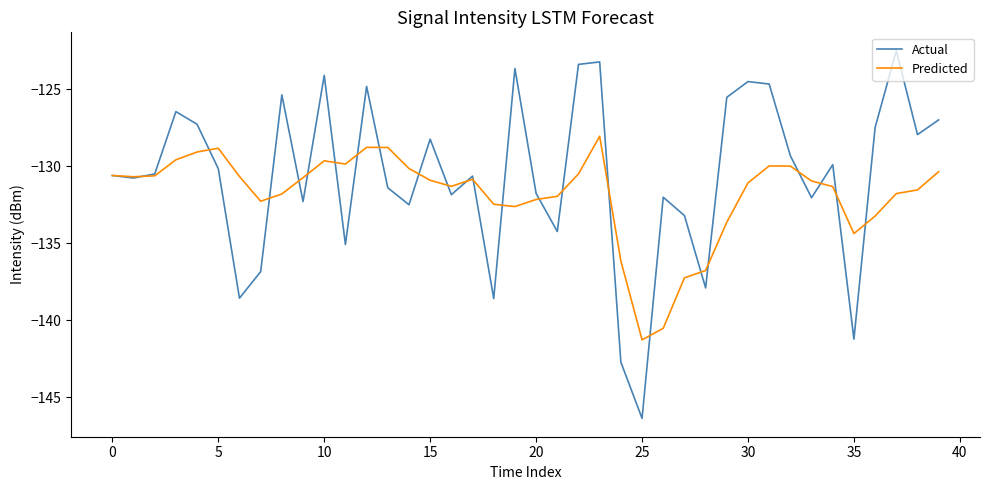

List the series in order of their peak value, highest first.

Actual, Predicted